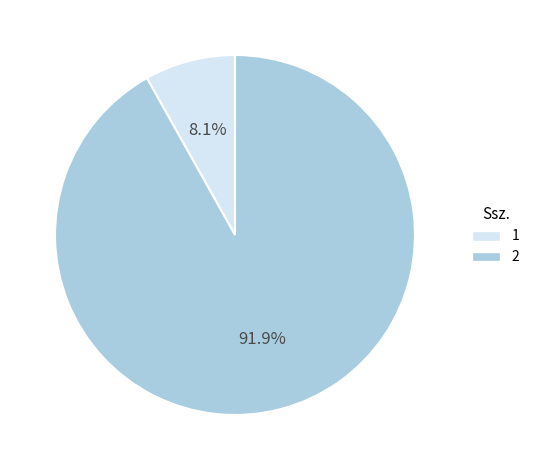

What is the ratio of the value at 1 to the value at 2?

0.1